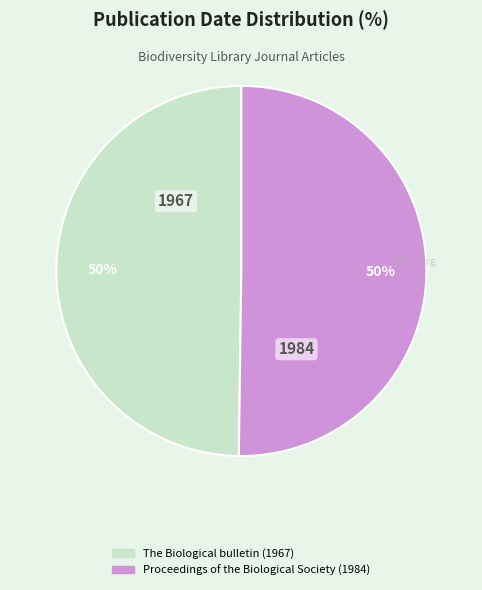

What is the ratio of the value at Proceedings of the Biological Society (1984) to the value at The Biological bulletin (1967)?

1.0